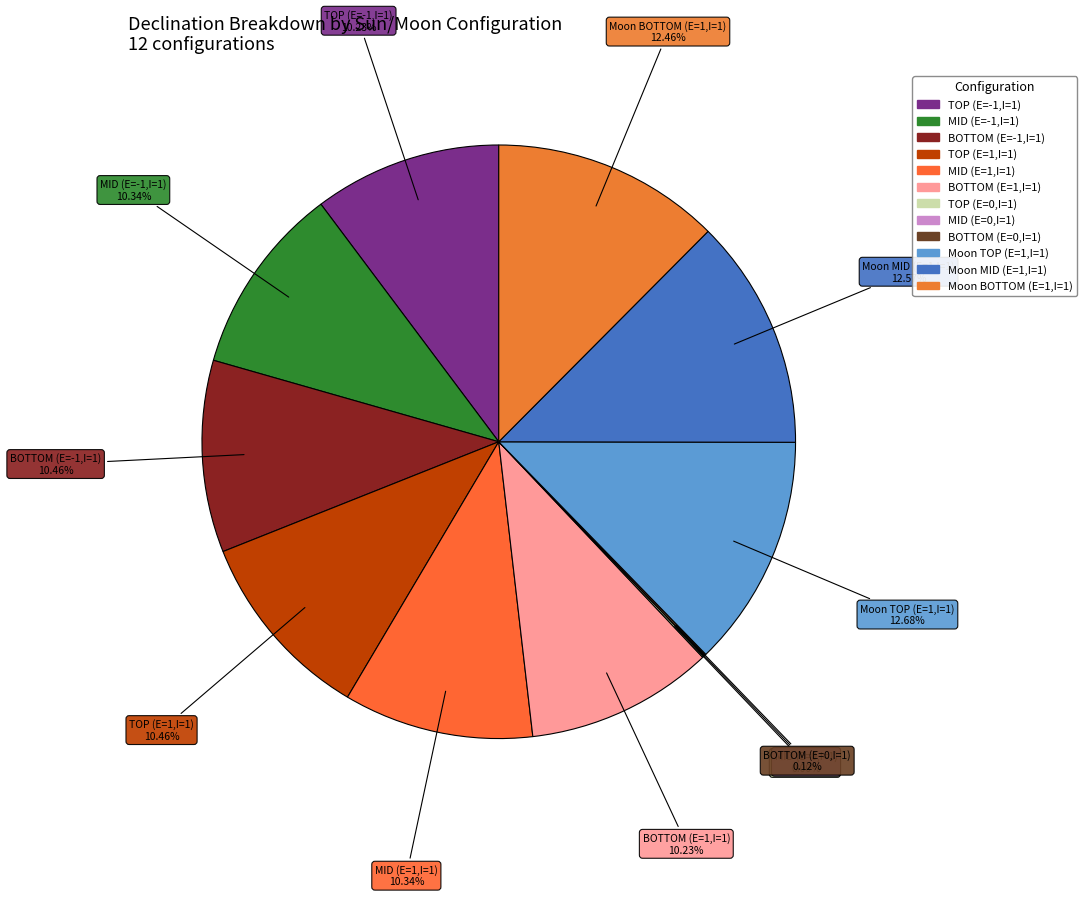

Is there a majority slice in this chart?

No